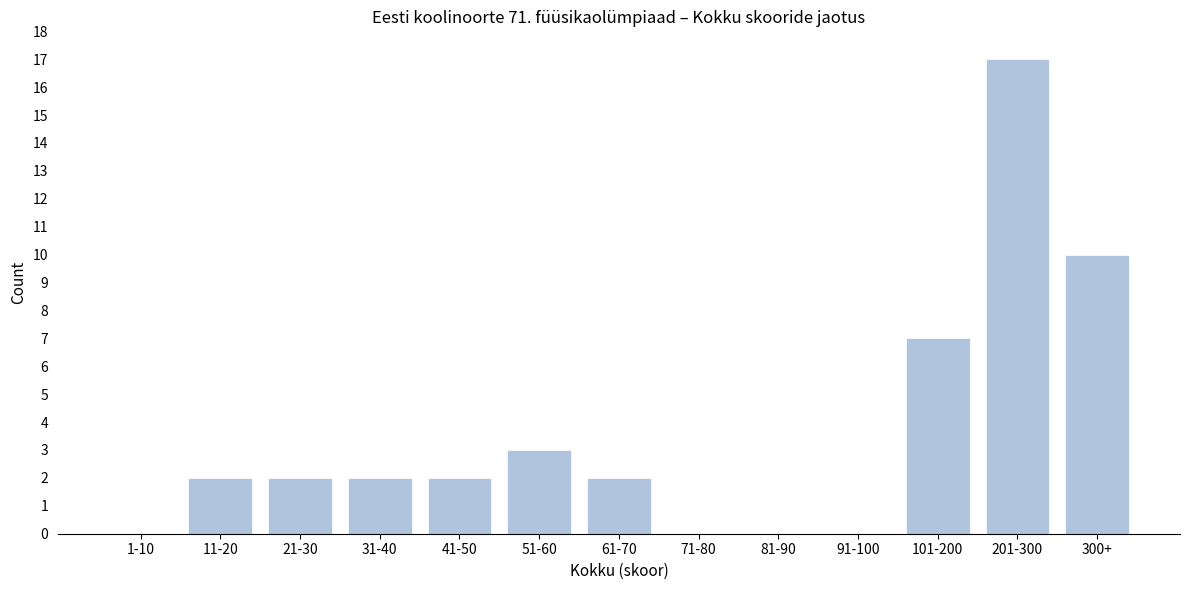

Reading left to right, list all the values displayed in this chart.

1-10=0	11-20=2	21-30=2	31-40=2	41-50=2	51-60=3	61-70=2	71-80=0	81-90=0	91-100=0	101-200=7	201-300=17	300+=10